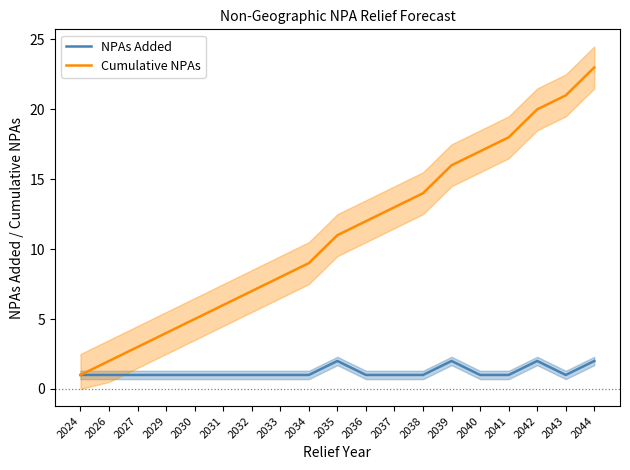

True or false: Cumulative NPAs has a value of 10 at 2039.

False